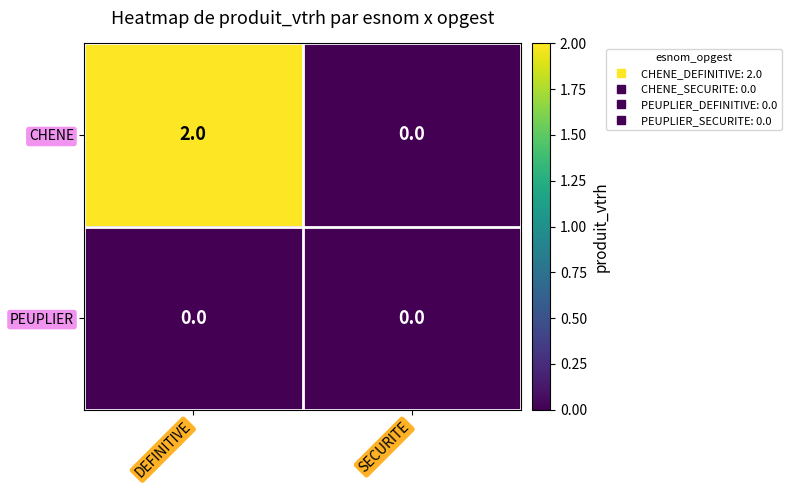

Rank the series by their average value, from highest to lowest.

CHENE, PEUPLIER